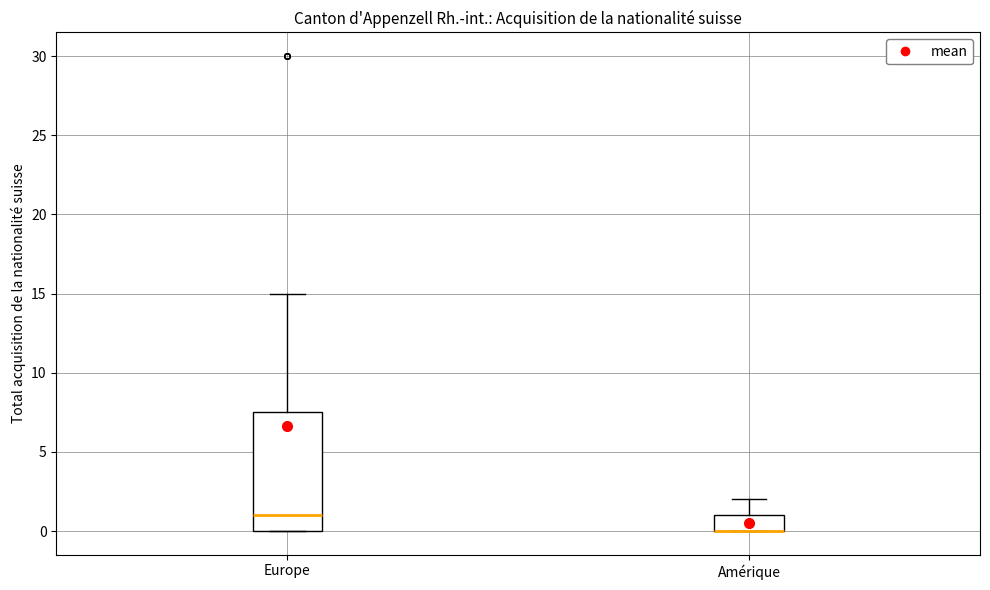

Where does the upper whisker of the box for Amérique end on the y-axis? The values are not printed on the chart, so give them approximately, as read against the axis.

2.0